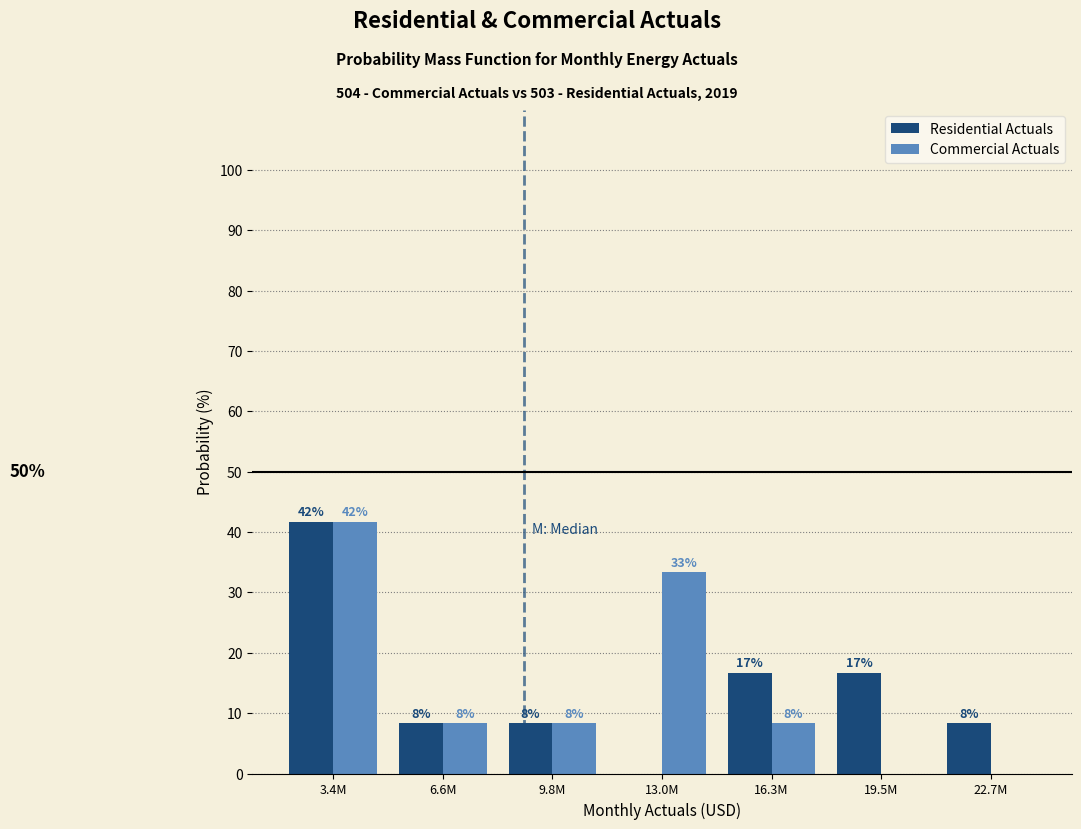

Does the chart contain stacked bars?

No